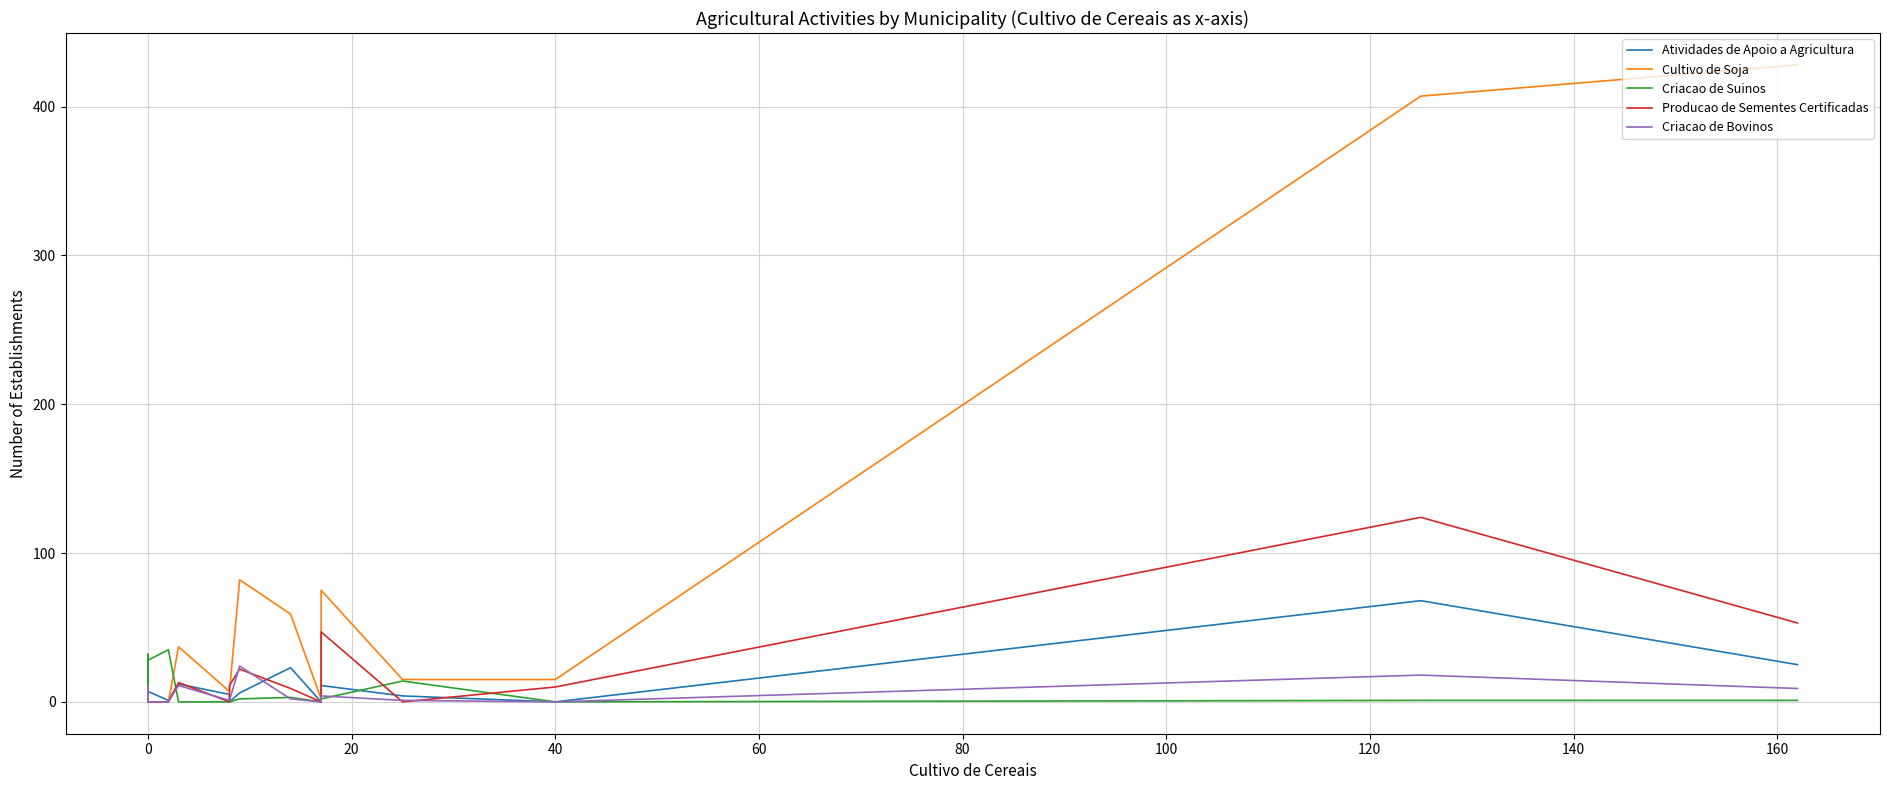

At how many categories does at least one series exceed 257?

2